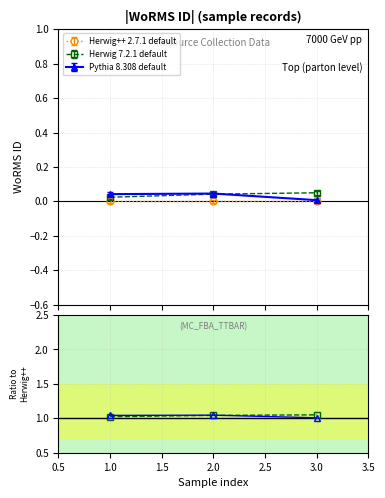

Which series has the widest spread of values?

Pythia 8.308 default